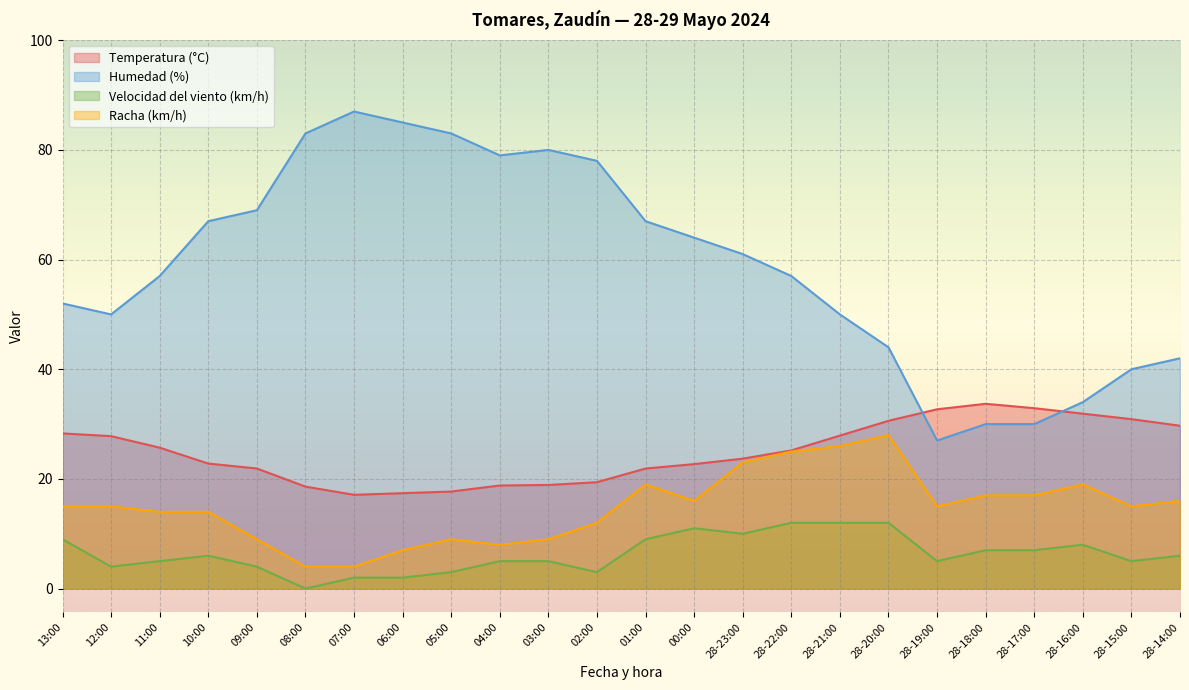

What position from the left is 28-14:00?

24